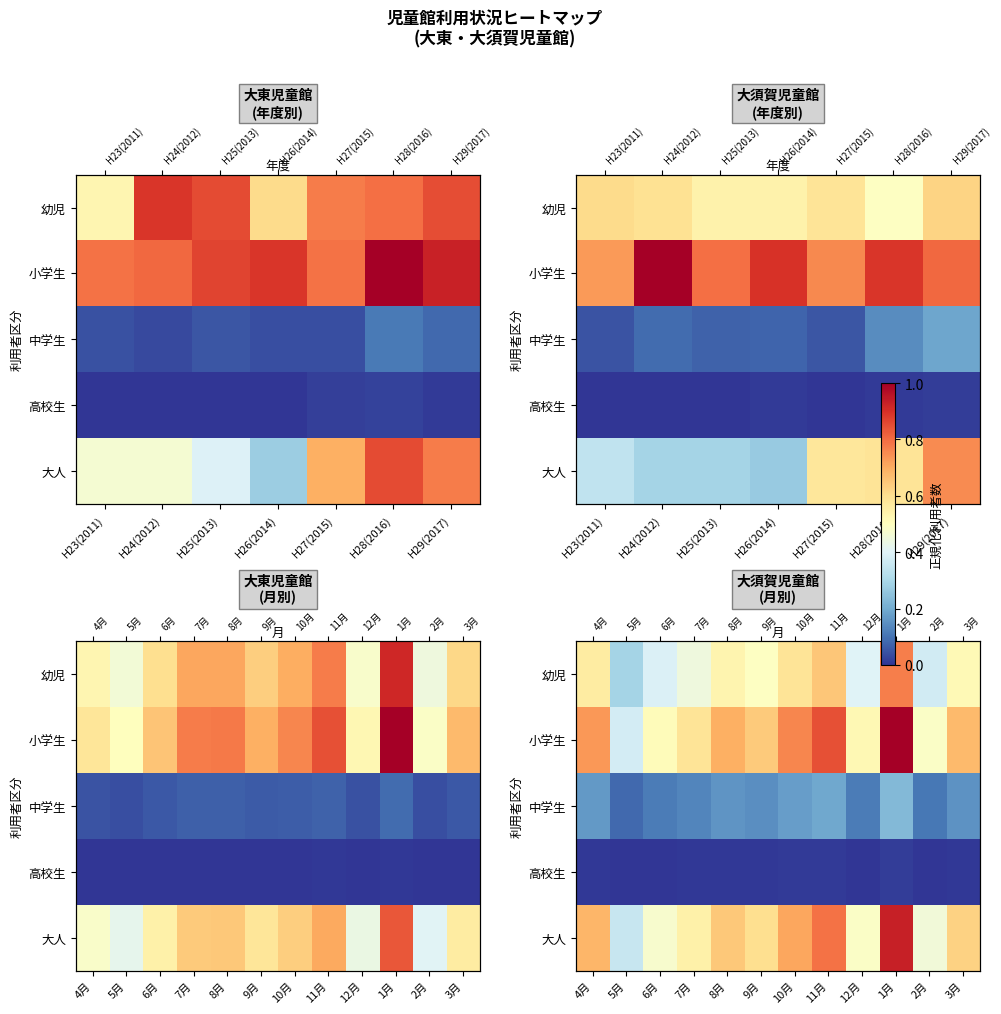

Count the number of data series in this chart.

5